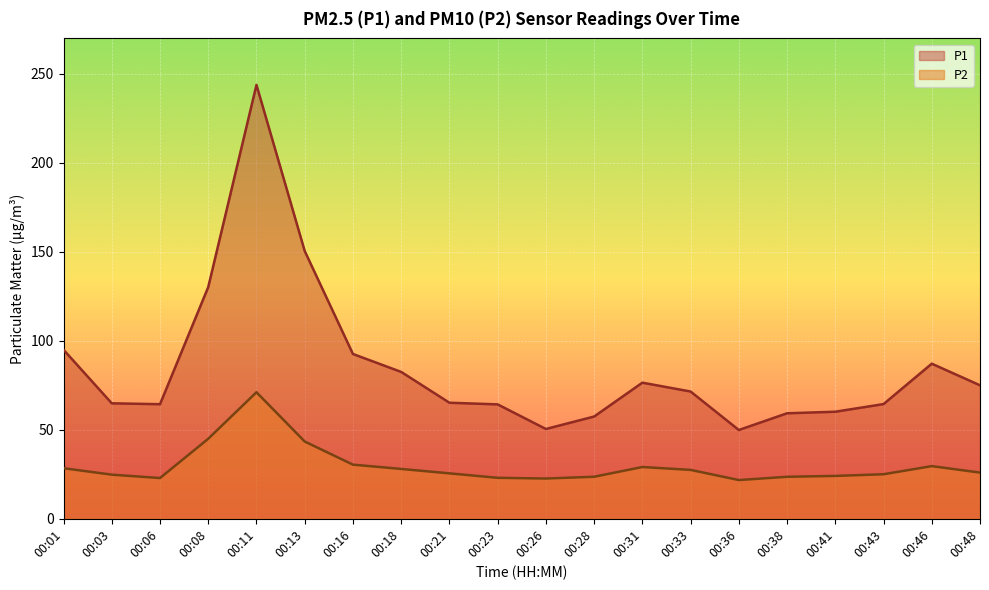

What is the spread (max minus min) of values at 00:26?

27.8